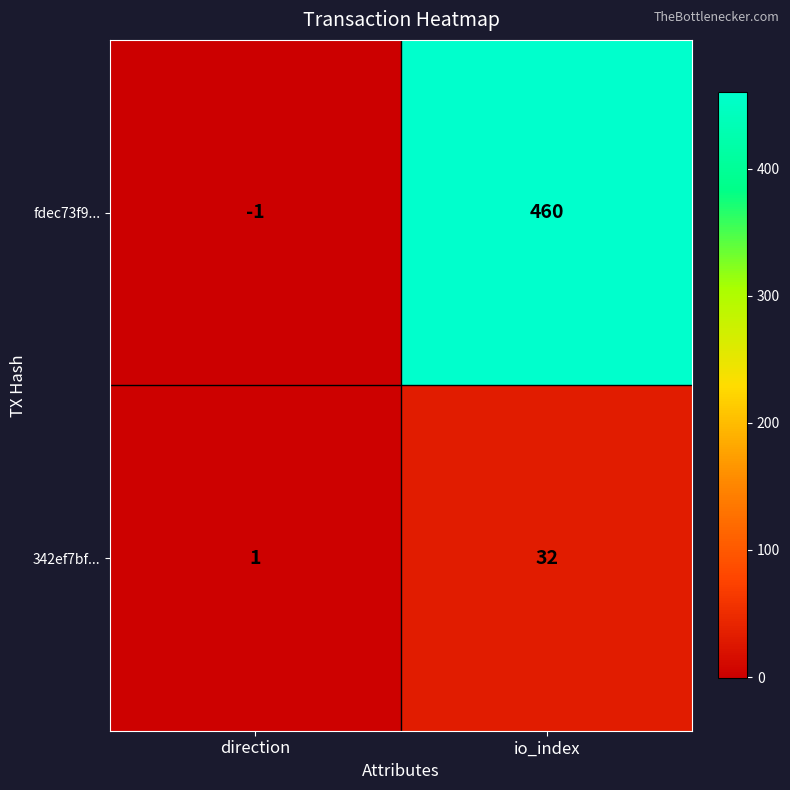

What is the sum of all fdec73f9... values?

459